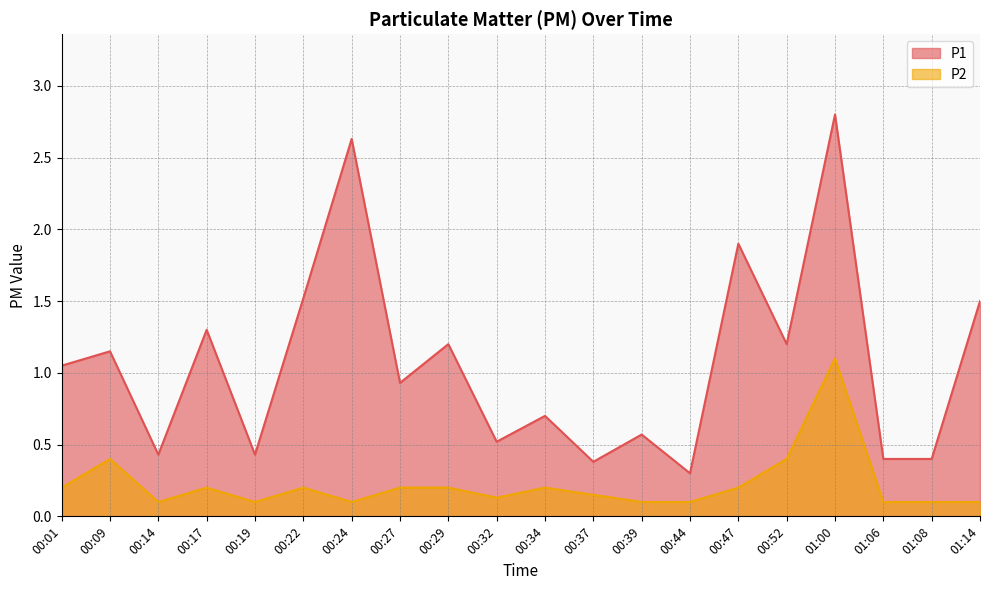

The P1 series shows 2.8 at 01:00. True or false?

True